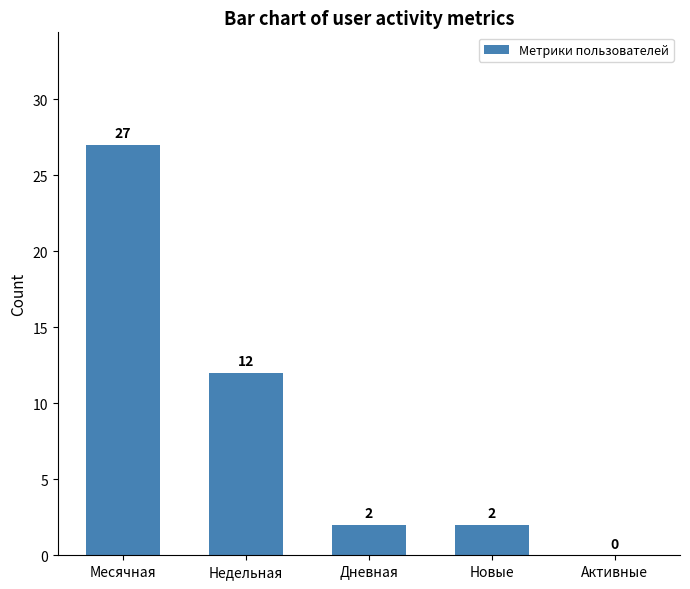

Reading left to right, list all the values displayed in this chart.

27	12	2	2	0